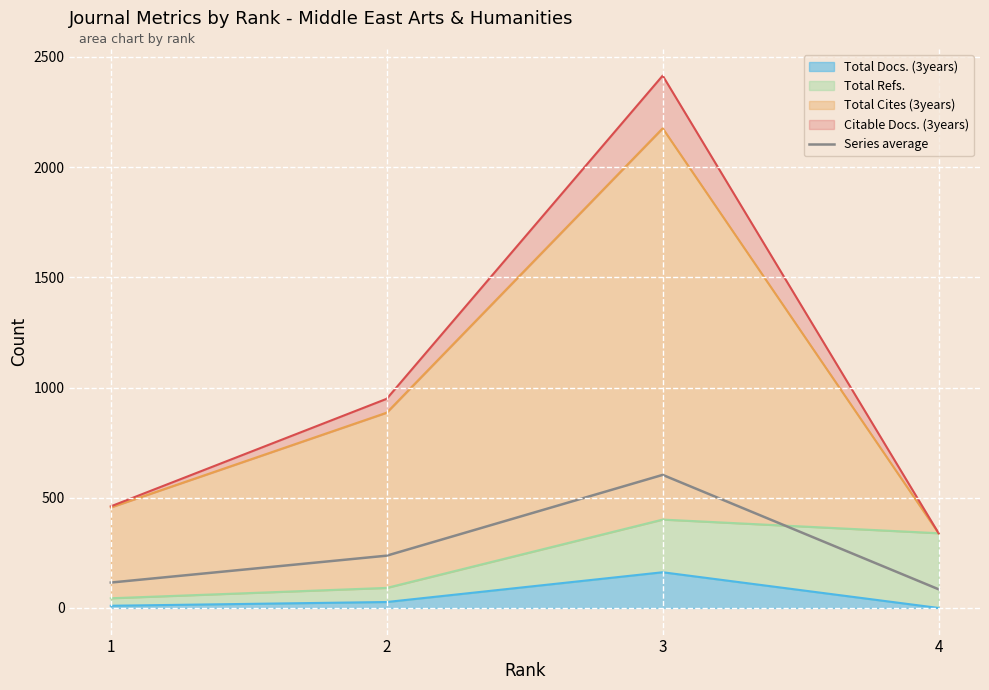

What is the sum of all values?

1041.0